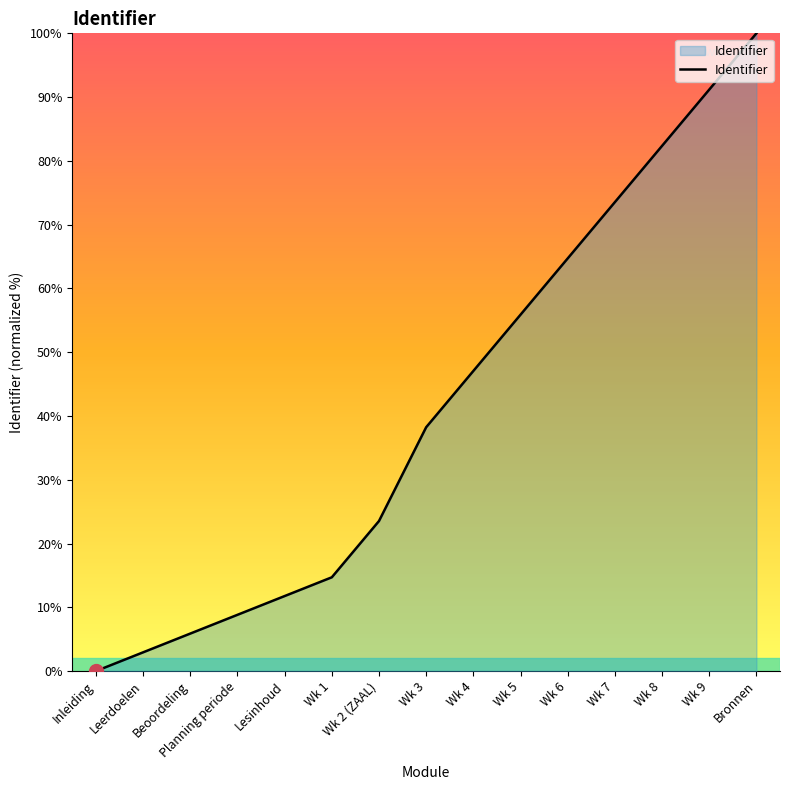

What is the sum of the values at Wk 9 and Wk 7?

164.7